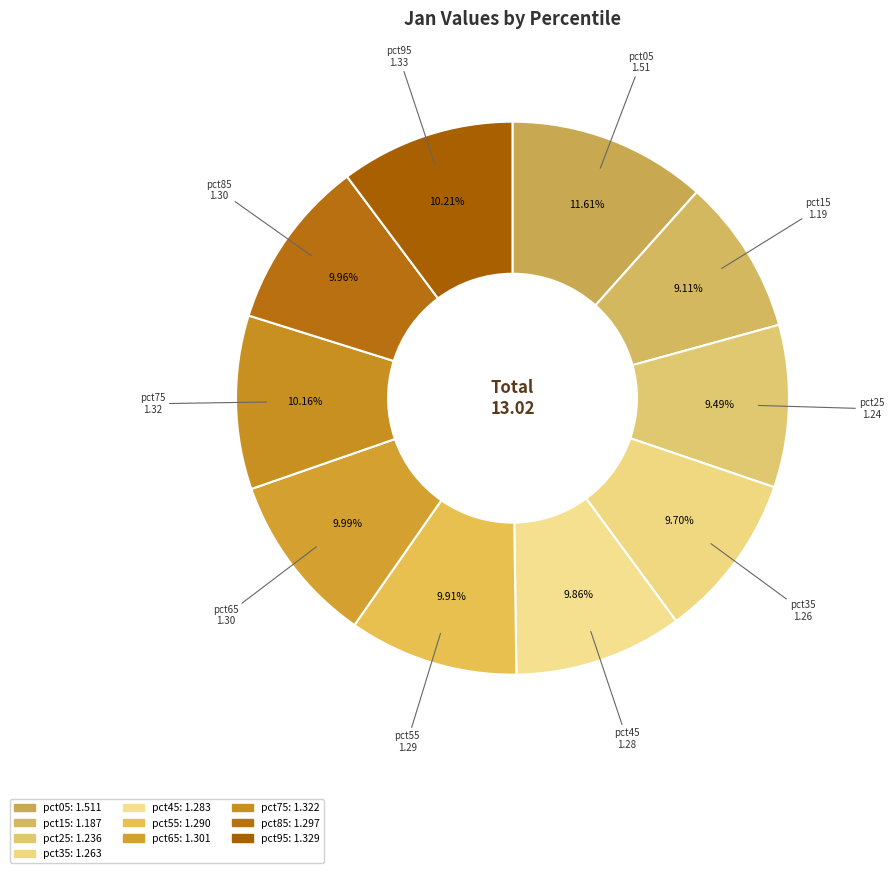

How many segments does this pie chart have?

10